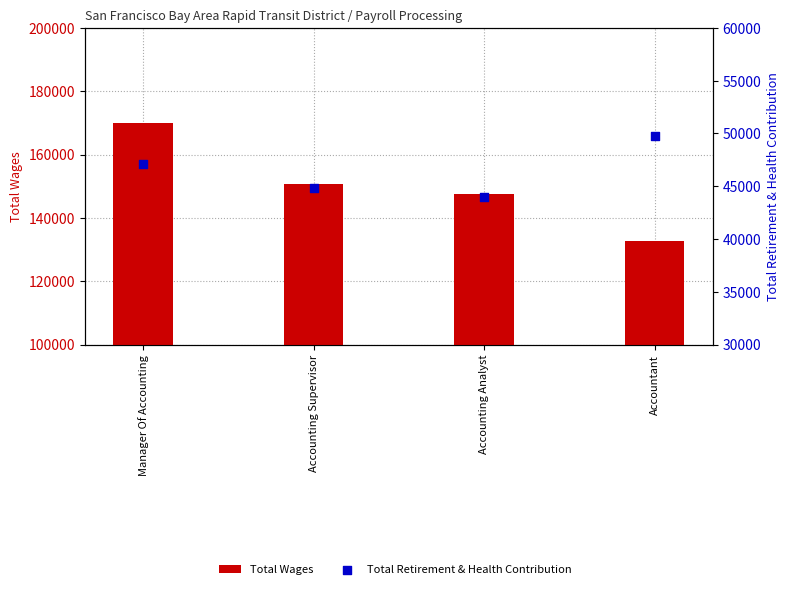

At which category is the sum across all series the highest?

Manager Of Accounting